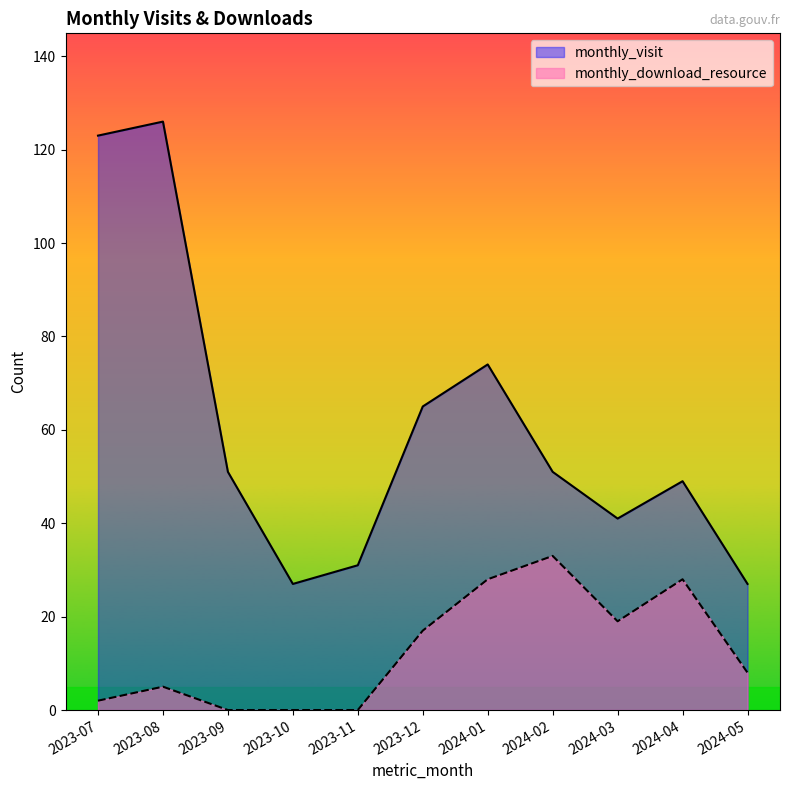

True or false: monthly_download_resource and monthly_visit cross at least once.

False